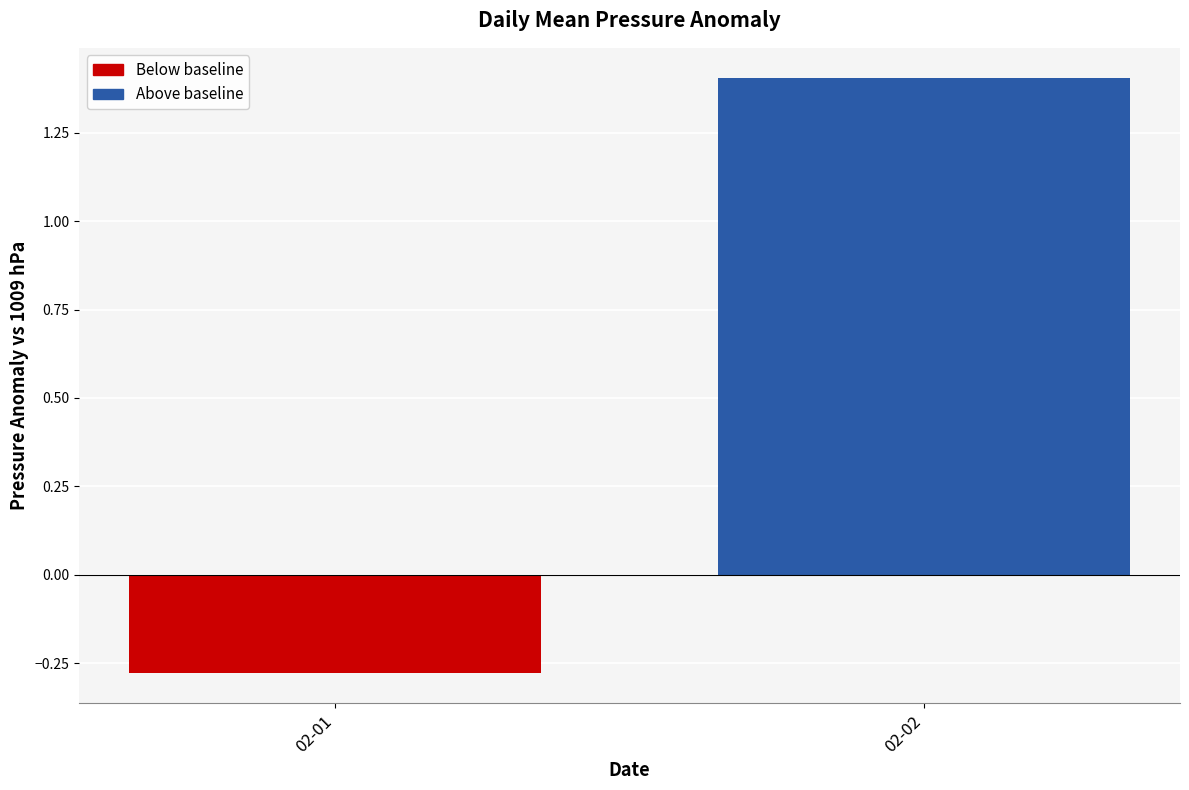

Where is the data nearest to the value 0?

02-01